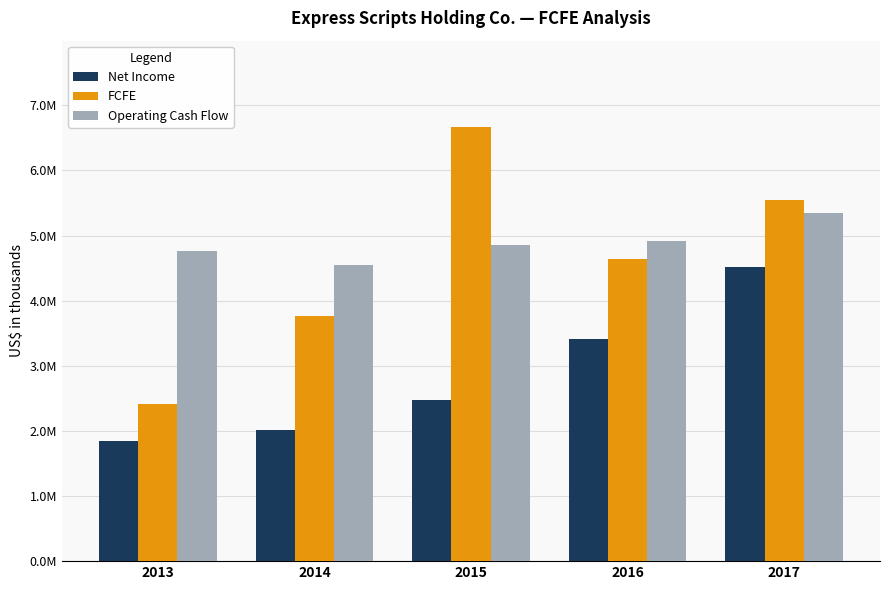

Count the FCFE values in the range 3768200 to 5552600.

3